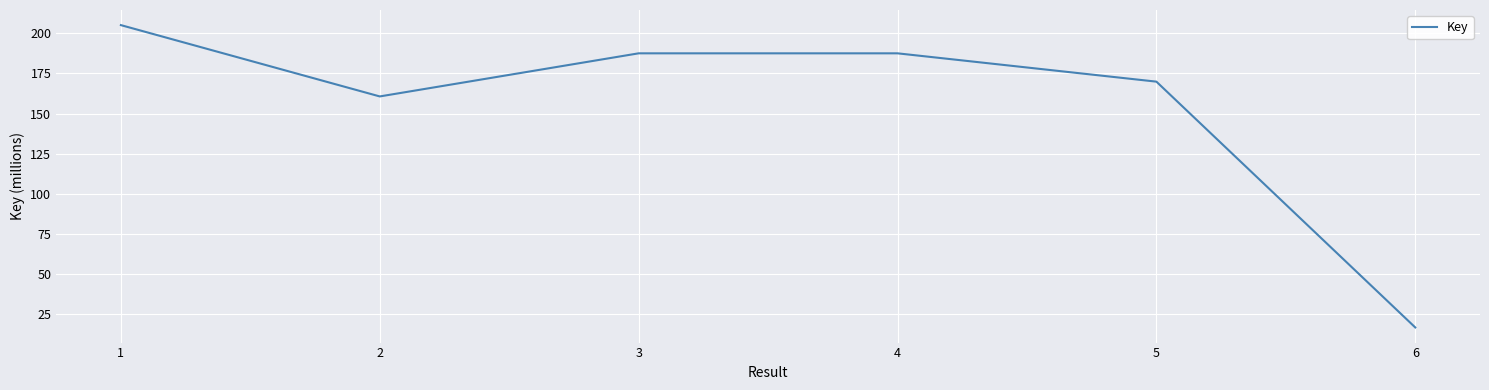

Which has a higher value, 3 or 1?

1